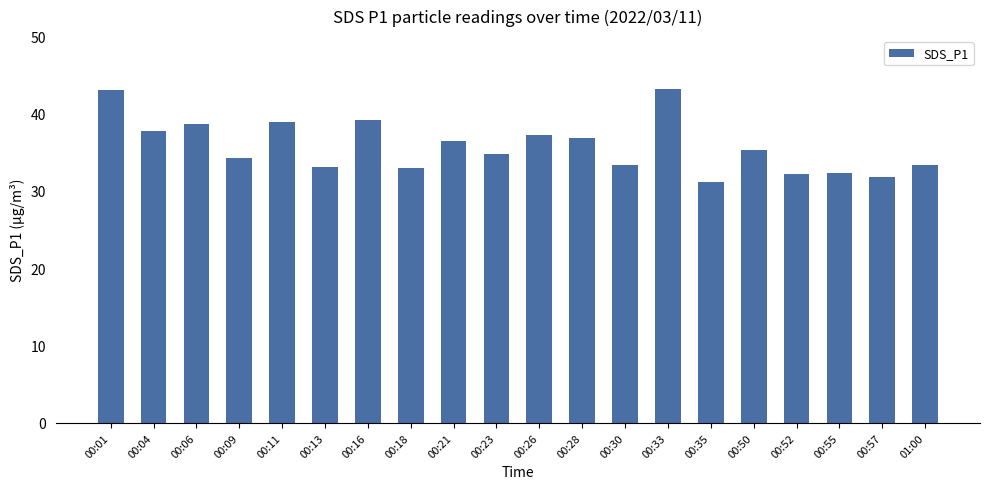

At which label does the data first exceed 35?

00:01